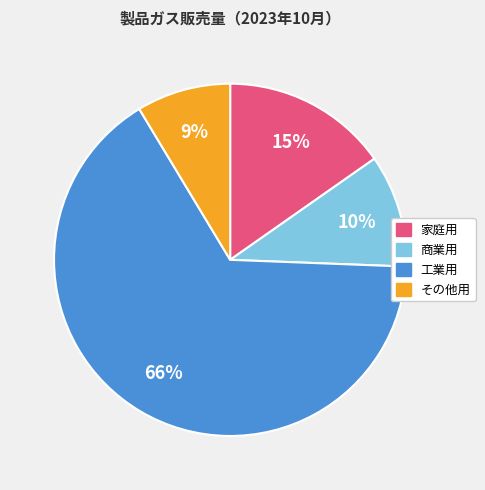

Which category has the smallest portion of the pie?

その他用